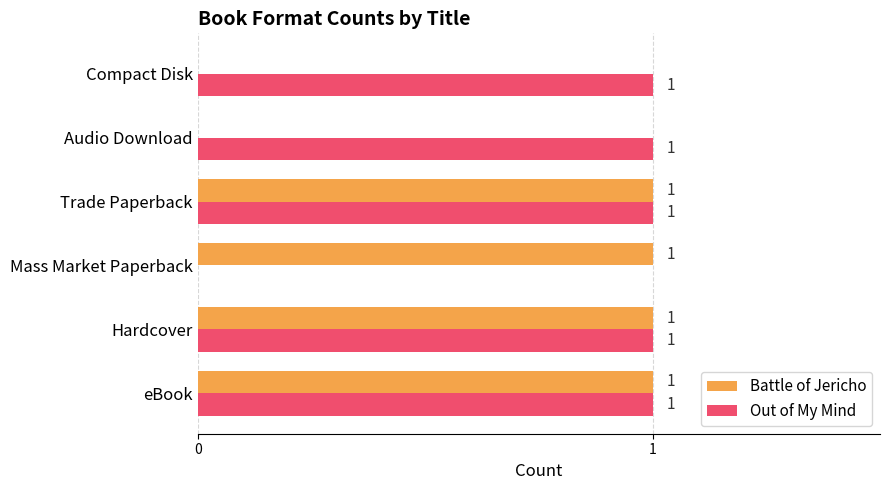

How many distinct data groups are displayed?

2